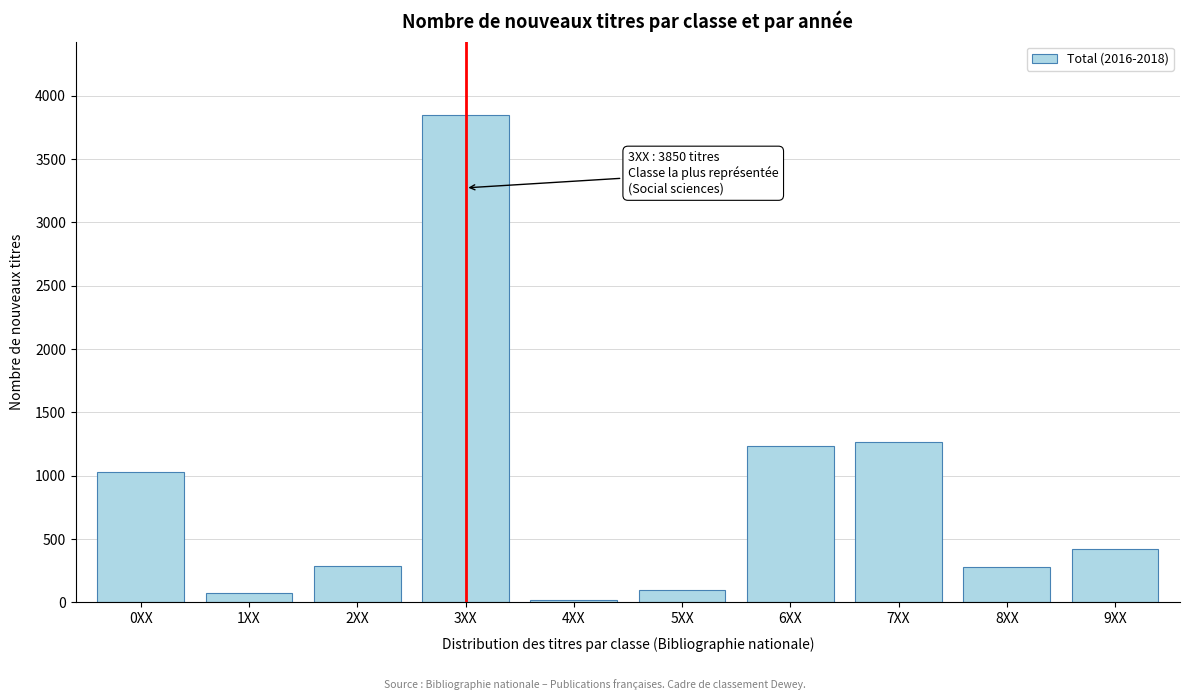

What is the label of the 10th bar from the right?

0XX